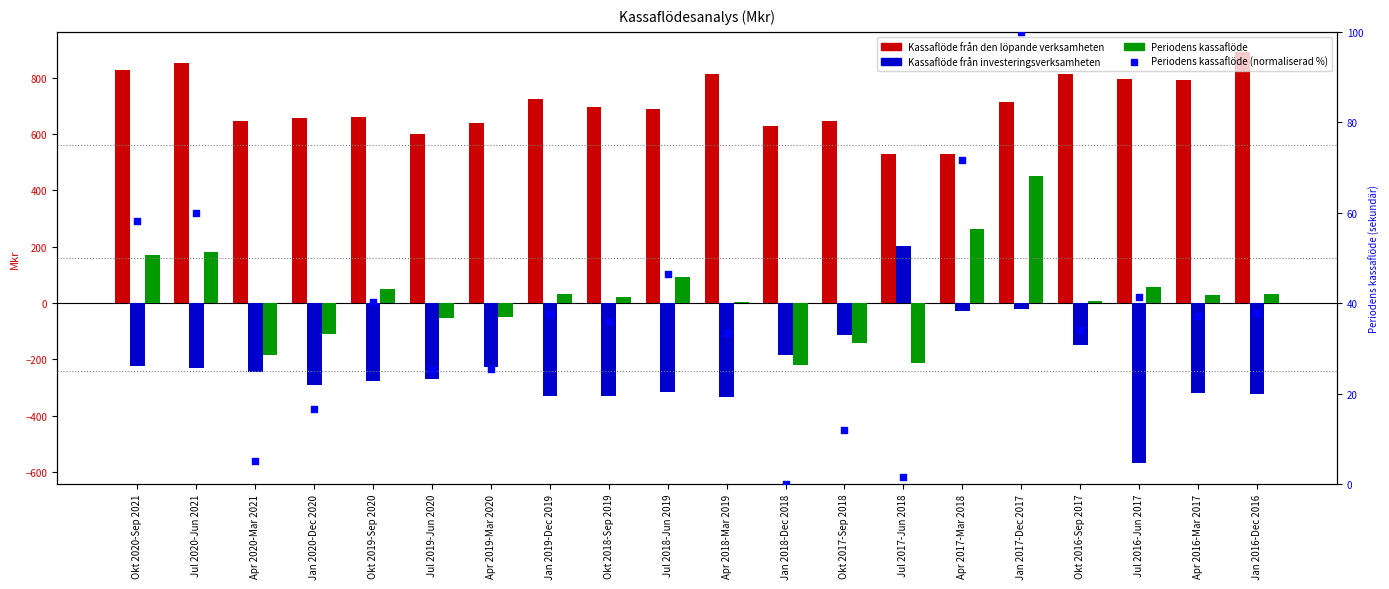

Which series contains the lowest Y value?

Kassaflöde från investeringsverksamheten